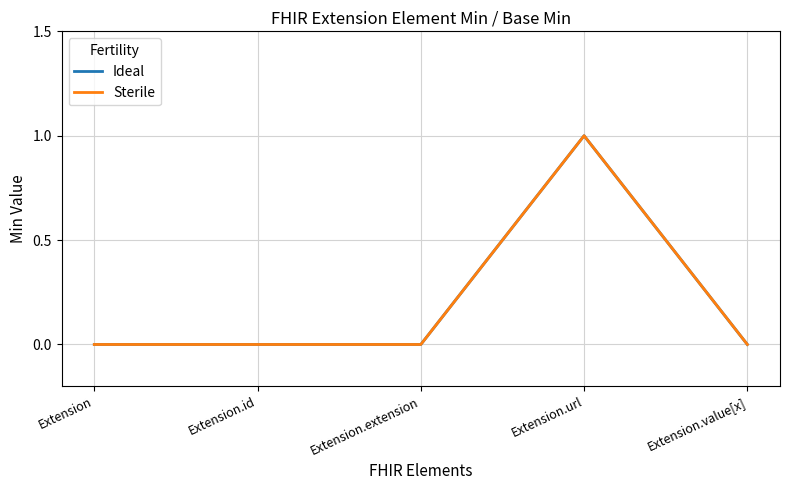

Does the chart display data point markers on the line(s)?

No